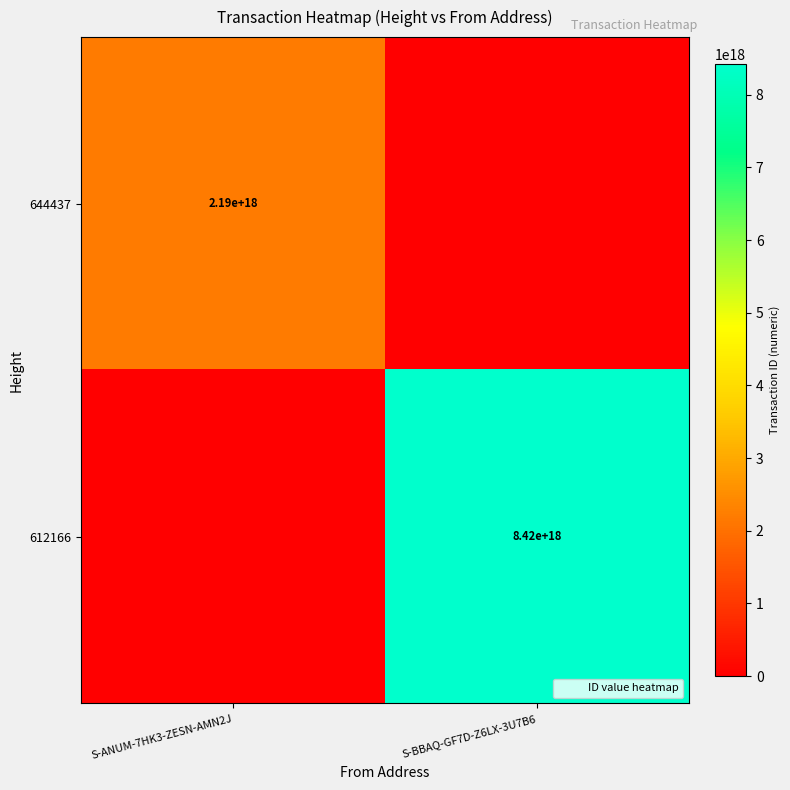

What is the difference between the 644437 values at S-BBAQ-GF7D-Z6LX-3U7B6 and S-ANUM-7HK3-ZESN-AMN2J?

2193588613290428416